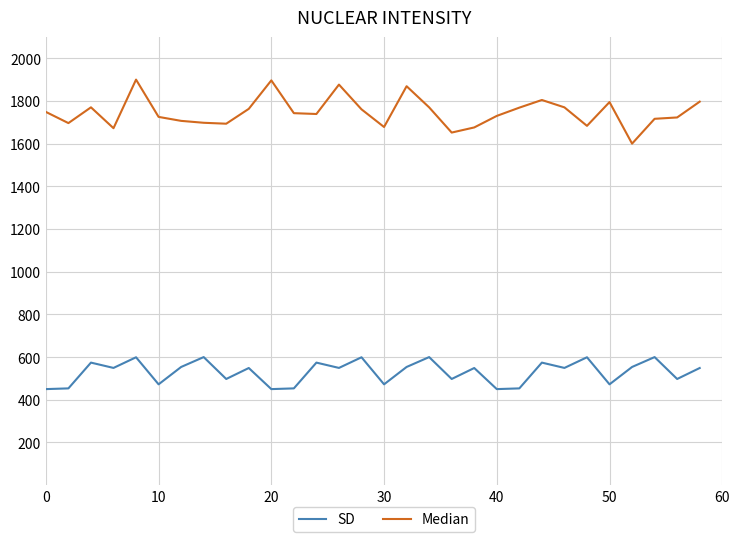

How many lines are shown in the chart?

2